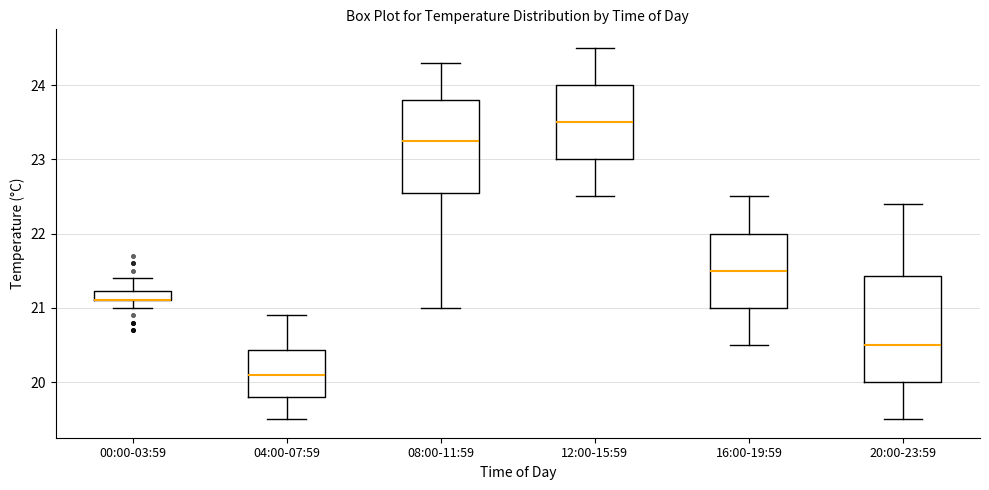

Which box is the tallest, from its lower edge to its upper edge?

20:00-23:59